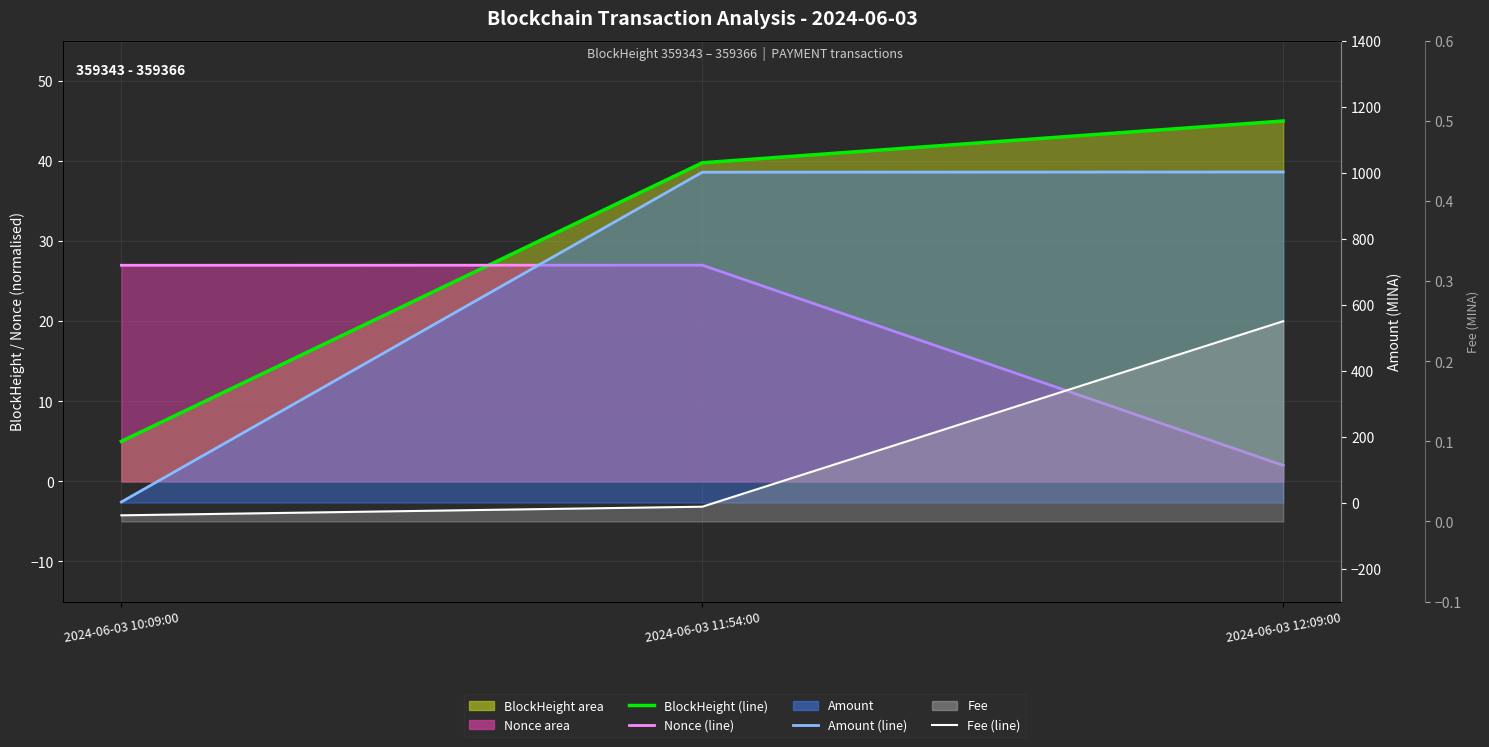

What is the maximum value for Amount (line)?

1002.5